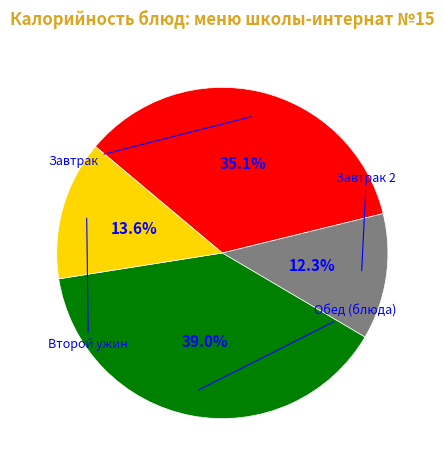

Is there any slice that represents more than half of the pie?

No